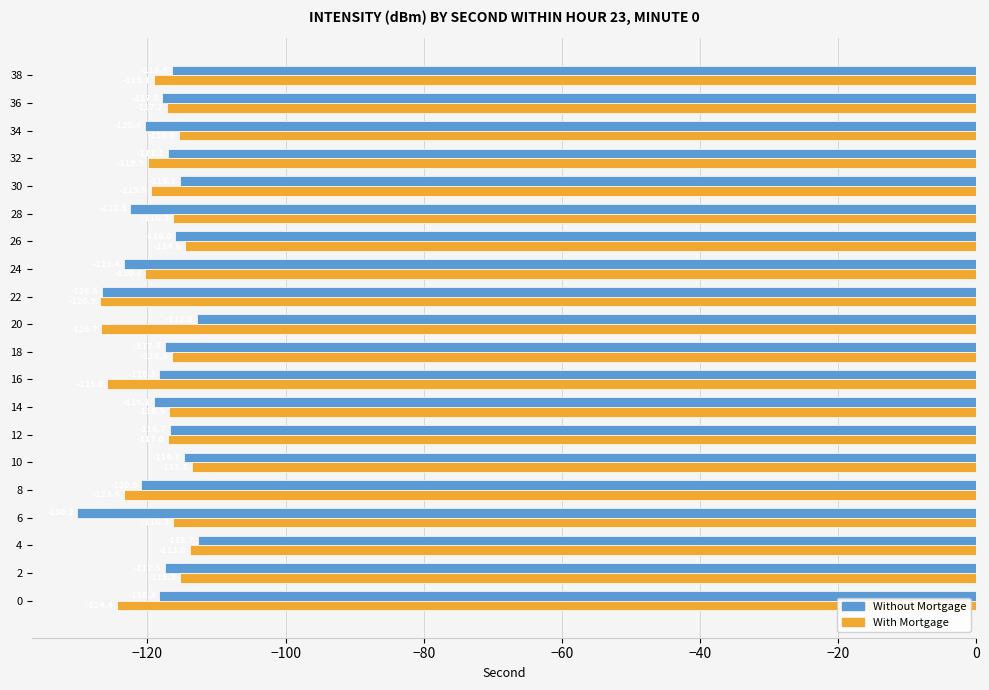

The value of With Mortgage at 16 is -188.2. True or false?

False